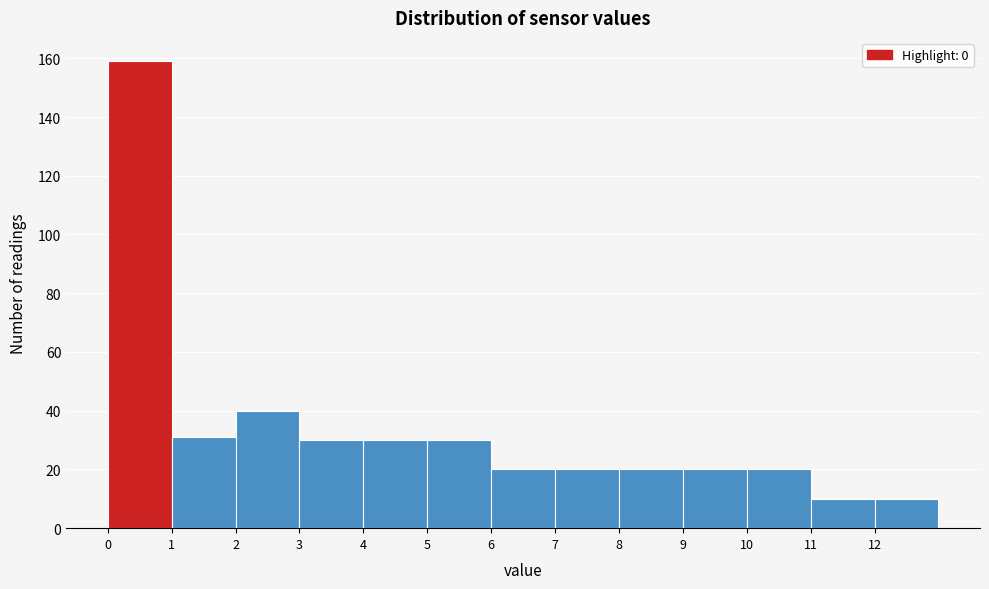

Reading left to right, transcribe this chart: for each bar, give the range it covers on the x-axis and its height. The values are not printed on the chart, so give them approximately, as read against the axis.

0 to 1: 160
1 to 2: 32
2 to 3: 40
3 to 4: 30
4 to 5: 30
5 to 6: 30
6 to 7: 20
7 to 8: 20
8 to 9: 20
9 to 10: 20
10 to 11: 20
11 to 12: 10
12 to 13: 10